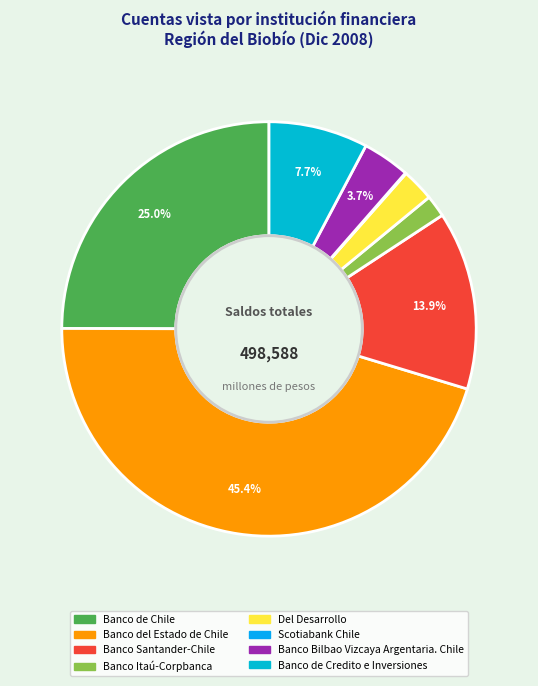

Combined, do Banco de Chile and Banco del Estado de Chile account for over 50%?

Yes